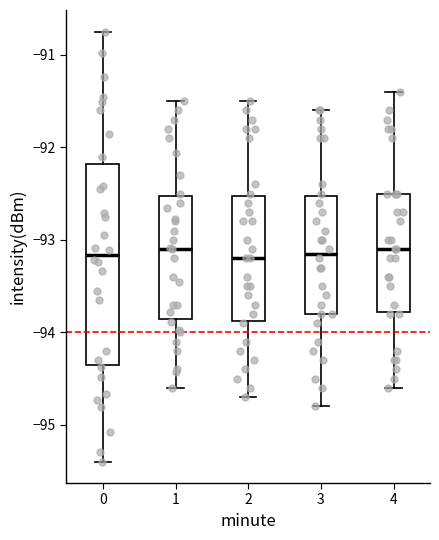

Where is the upper edge of the box at x = 0 on the y-axis? The values are not printed on the chart, so give them approximately, as read against the axis.

-92.2